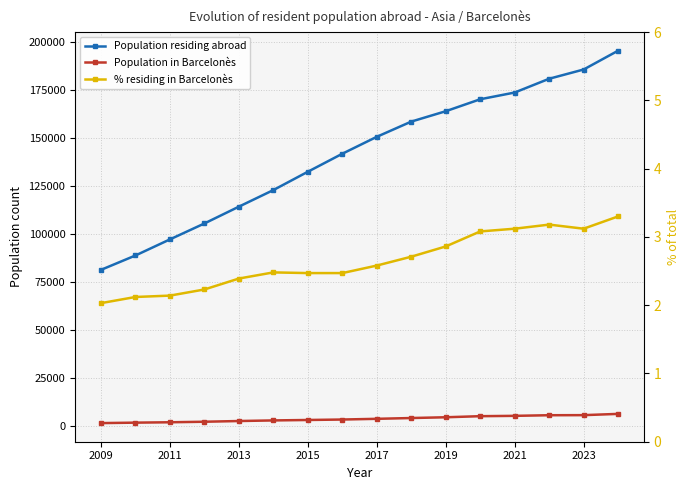

At 2021, list the series in order from smallest to largest.

% residing in Barcelonès, Population in Barcelonès, Population residing abroad